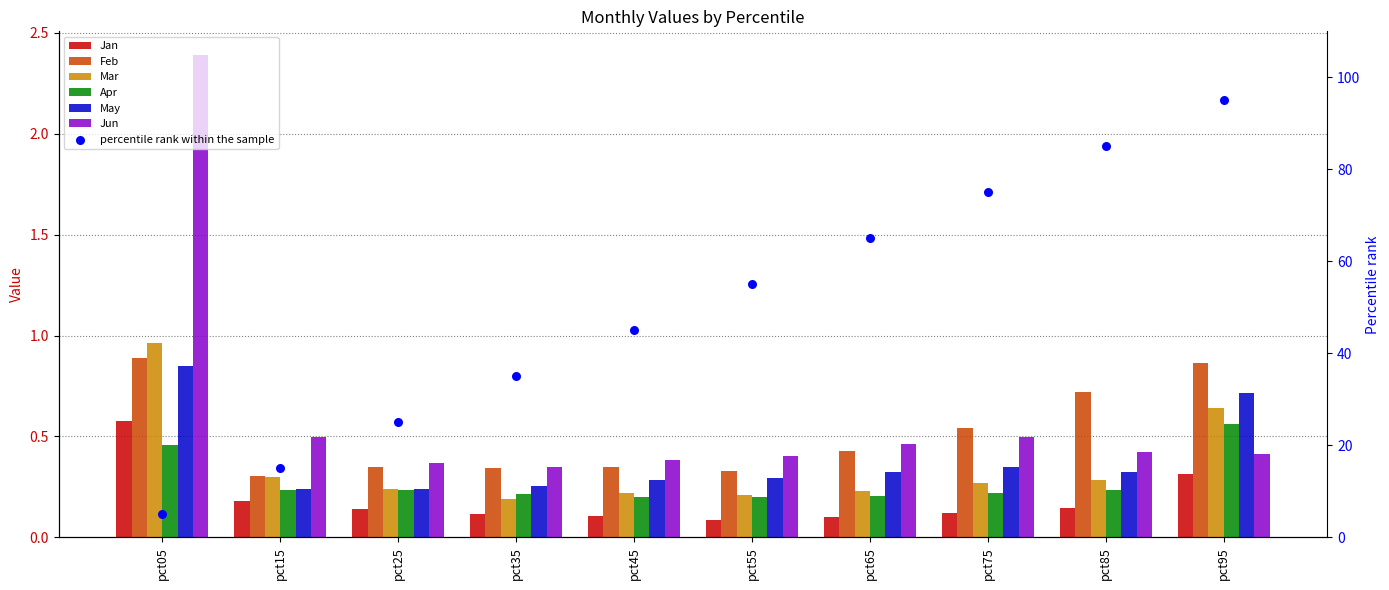

At which category is the sum across all series the highest?

pct05